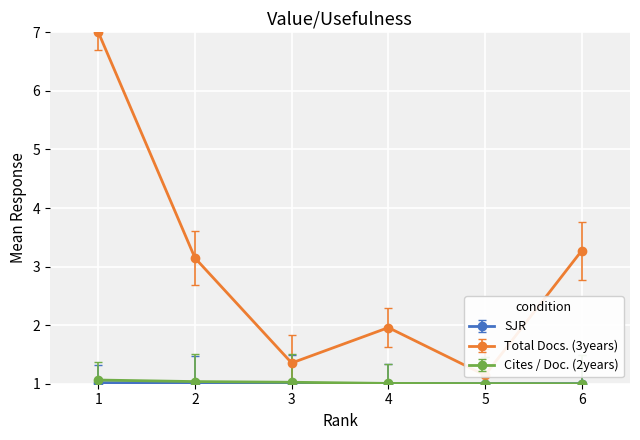

At which category does Total Docs. (3years) reach its first local valley?

3